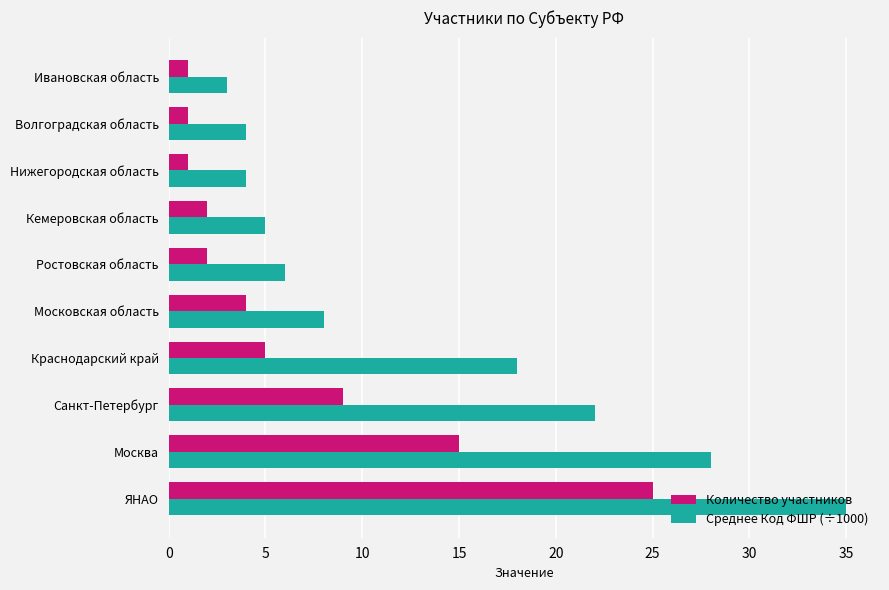

What is the smallest value displayed?

1